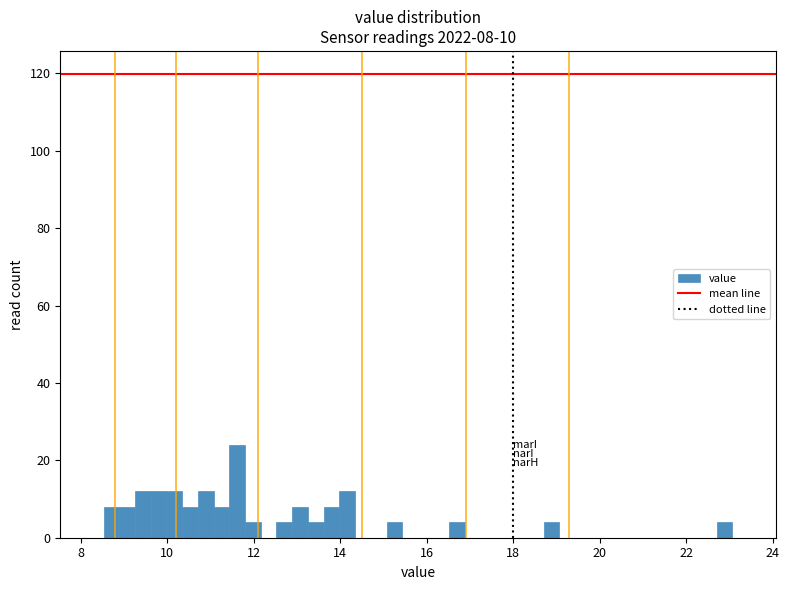

Around what value on the x-axis is the tallest bar? Give the approximate position of its centre, as read against the axis.

11.6